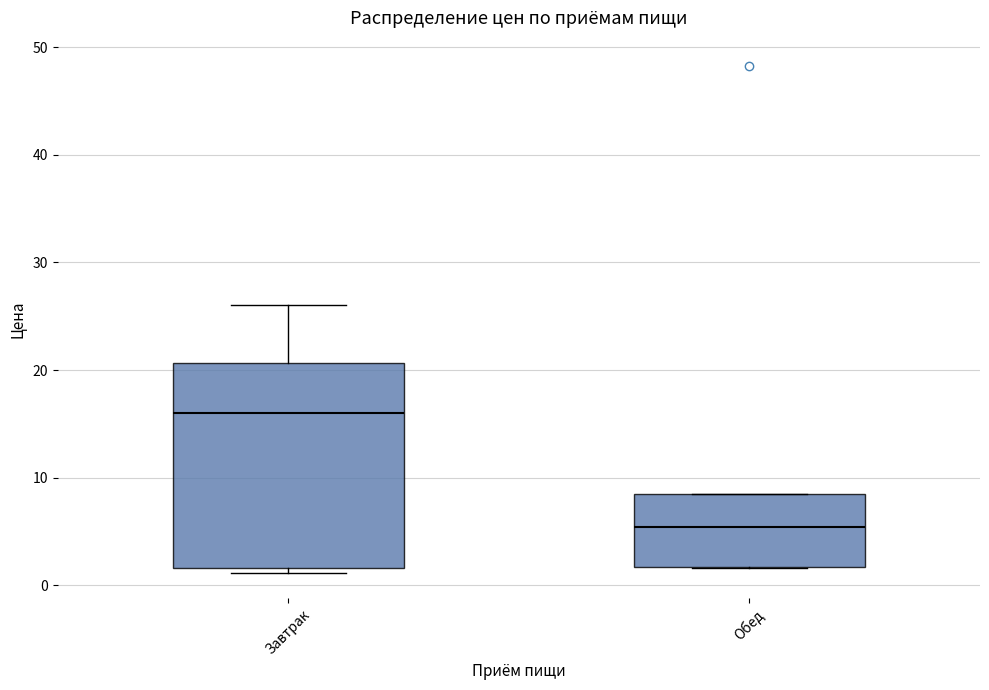

Reading left to right, read every box against the y-axis: the position of its median line, the range the box covers, and the ends of its whiskers. The values are not printed on the chart, so give them approximately, as read against the axis.

Завтрак: median 16, box 2 to 21, whiskers 1 to 26
Обед: median 5, box 2 to 8, whiskers 2 to 8